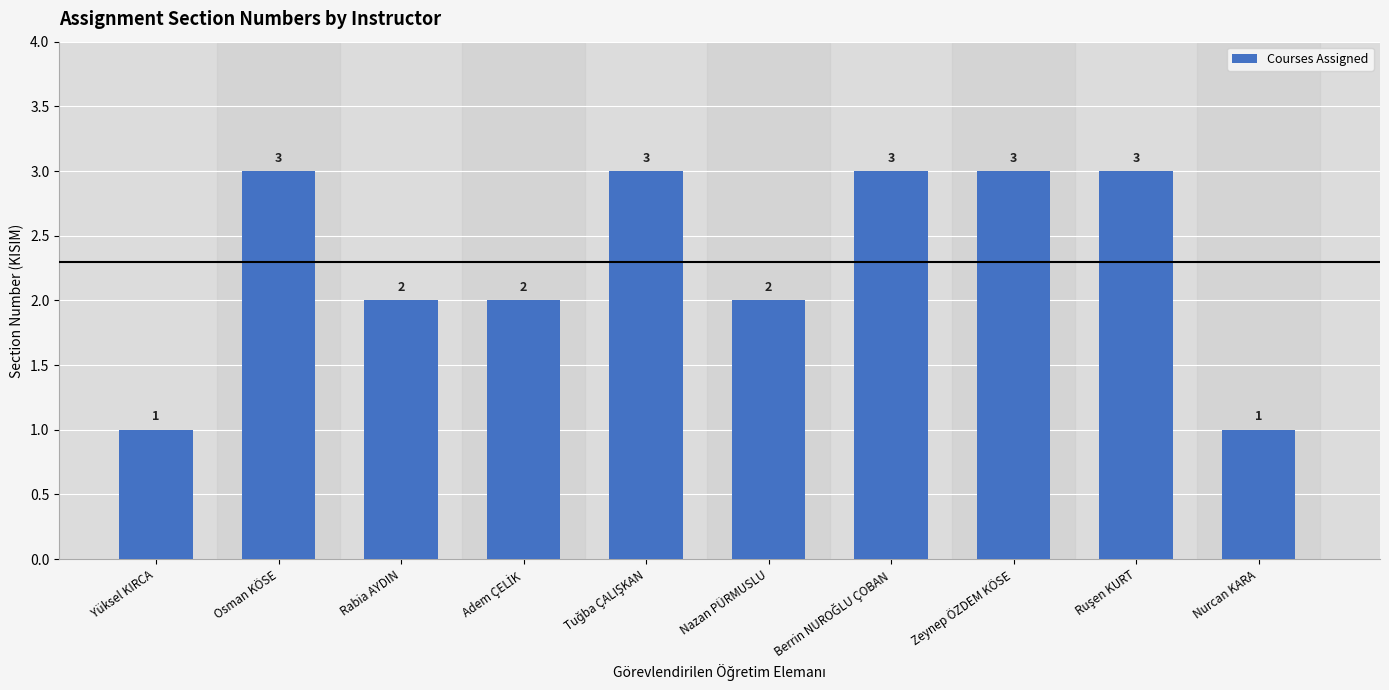

What is the difference between the maximum and minimum values?

2